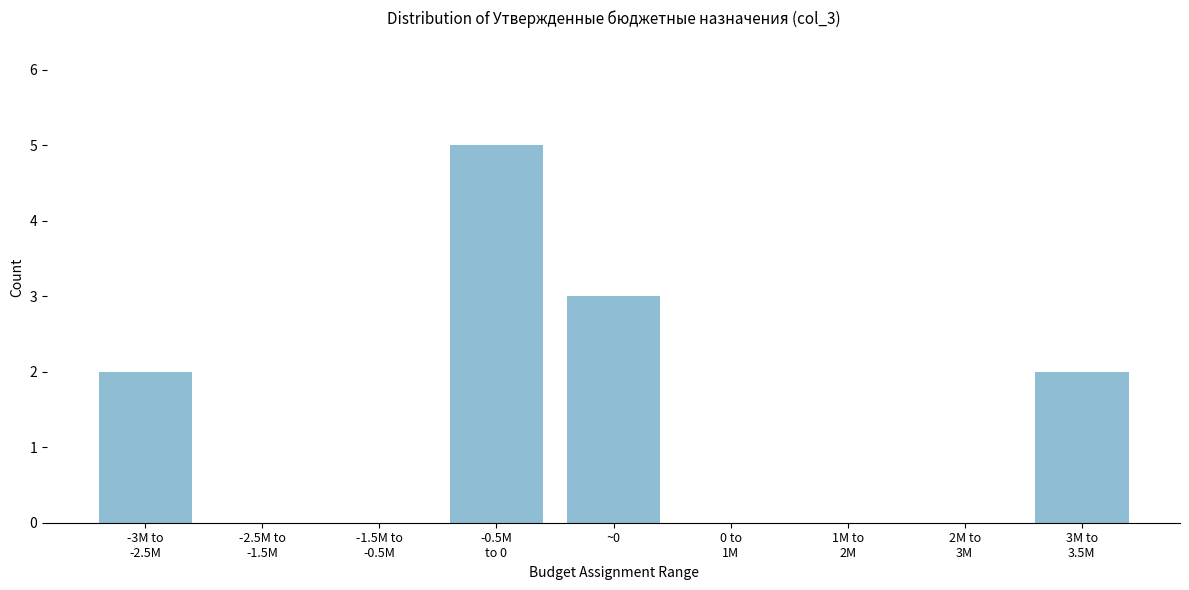

What is the maximum value shown in the chart?

5